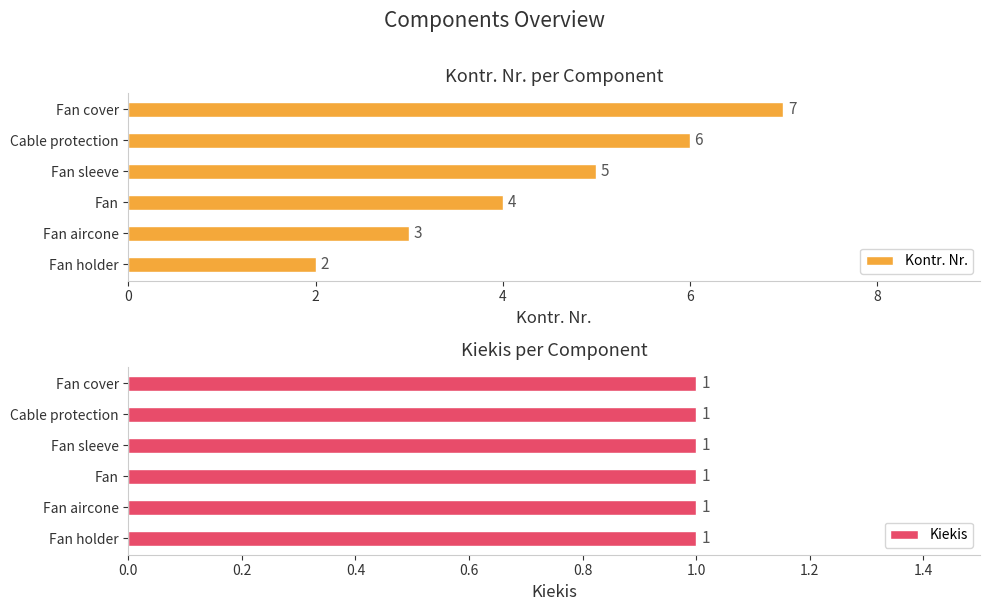

What is the difference between the maximum and minimum values in the Kontr. Nr. series?

5